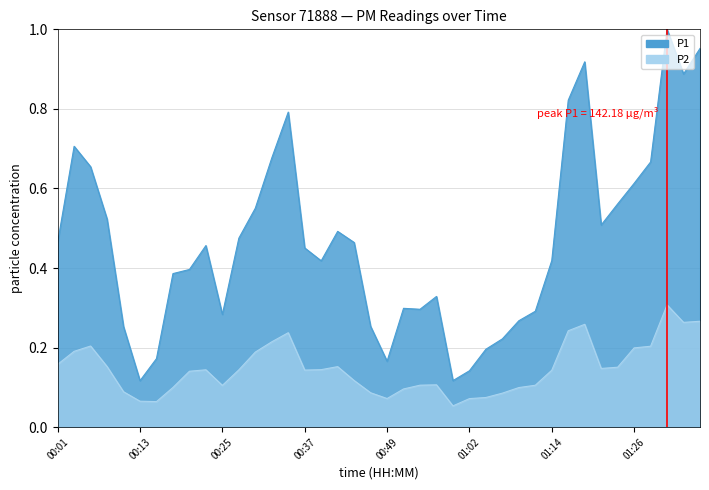

What is the smallest value displayed?

0.1